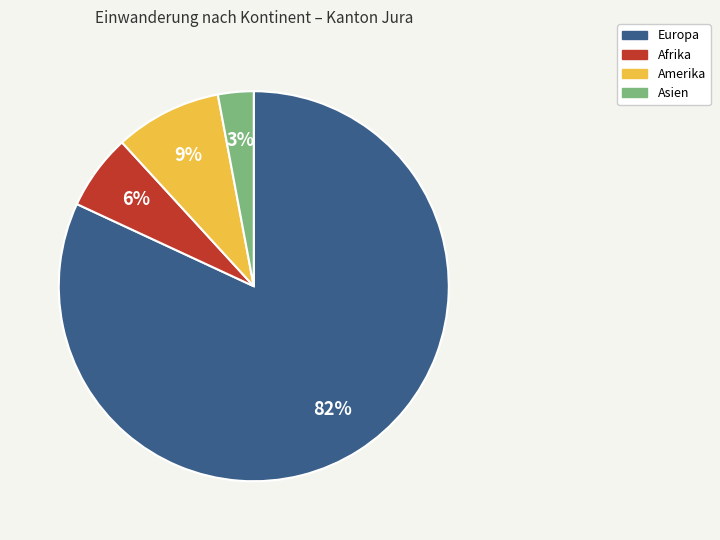

To the nearest percent, what is the average slice percentage?

25%